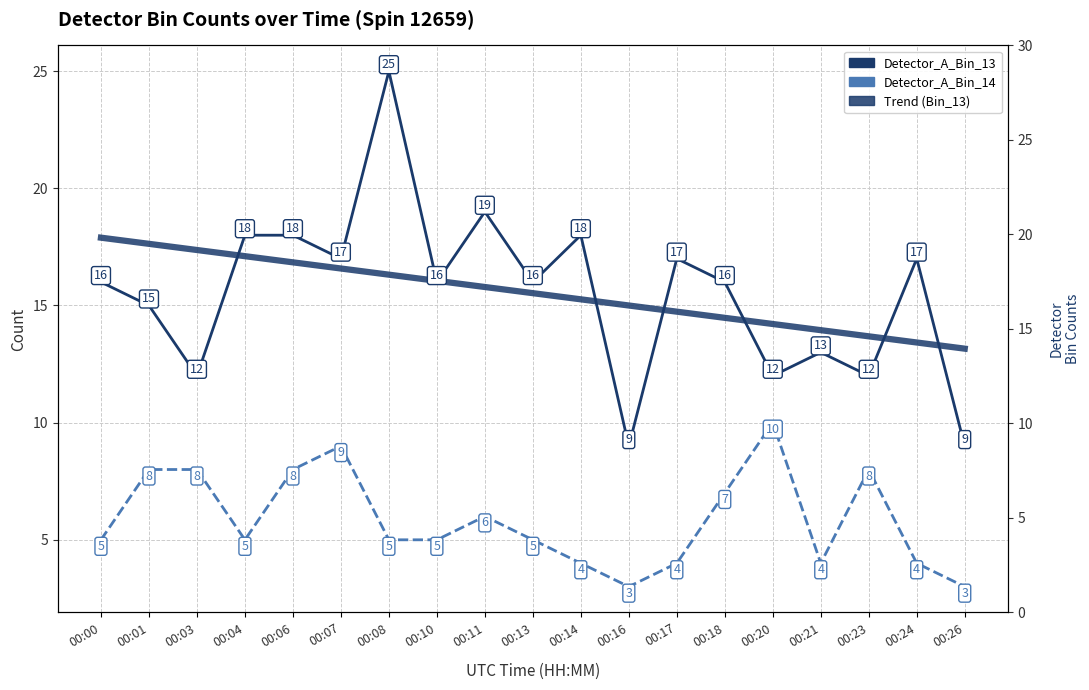

True or false: Trend (Bin_13) and Detector_A_Bin_14 cross at least once.

False